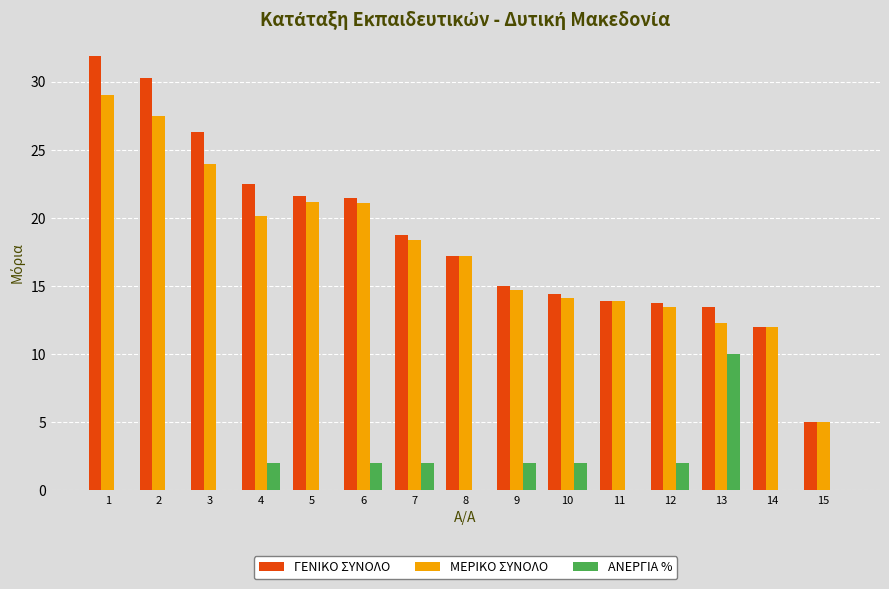

What are all the series names shown in the legend?

ΓΕΝΙΚΟ ΣΥΝΟΛΟ, ΜΕΡΙΚΟ ΣΥΝΟΛΟ, ΑΝΕΡΓΙΑ %